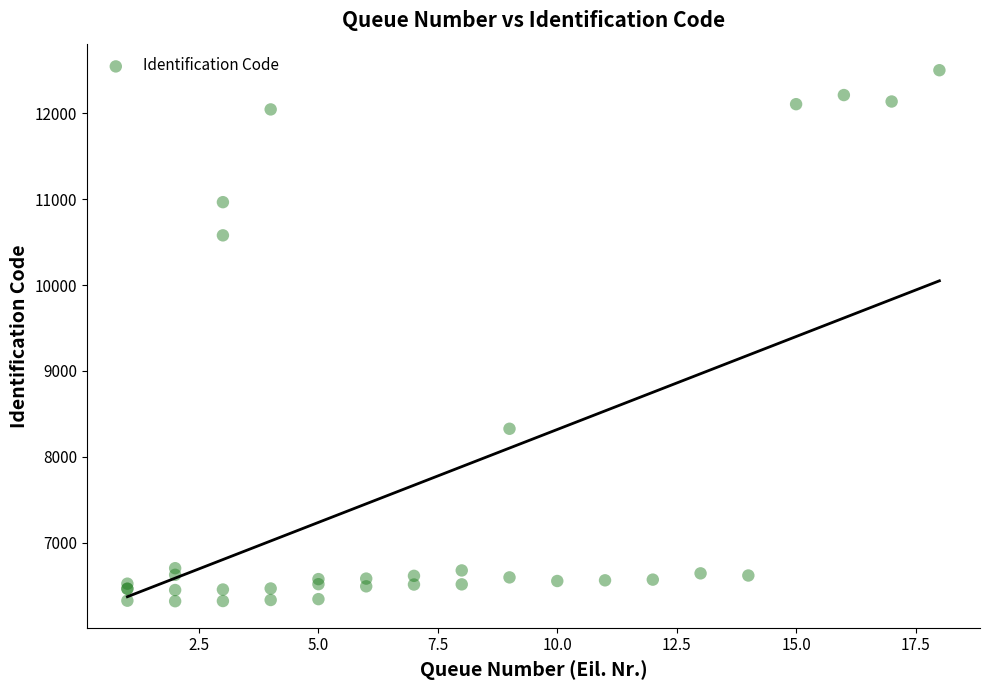

What Y value in the scatter plot is closest to 9410?

8328